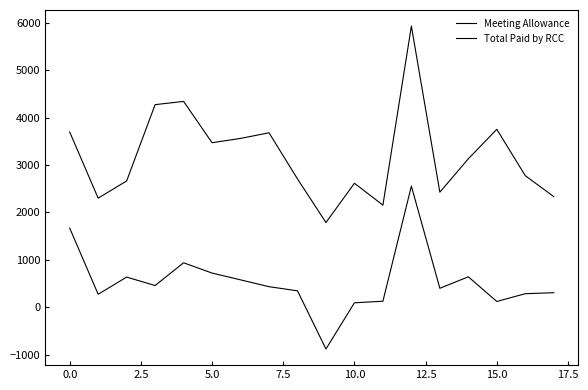

Is this an area chart (filled region under the line)?

No